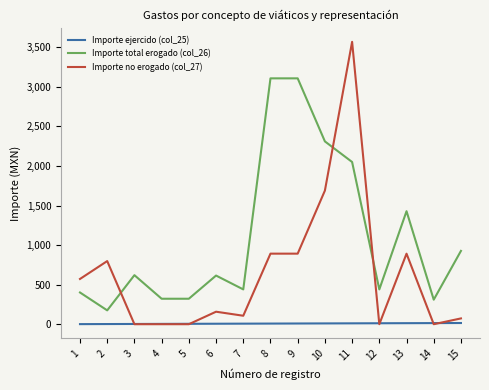

Is the value of Importe no erogado (col_27) at 2 greater than the value of Importe ejercido (col_25) at 10?

Yes